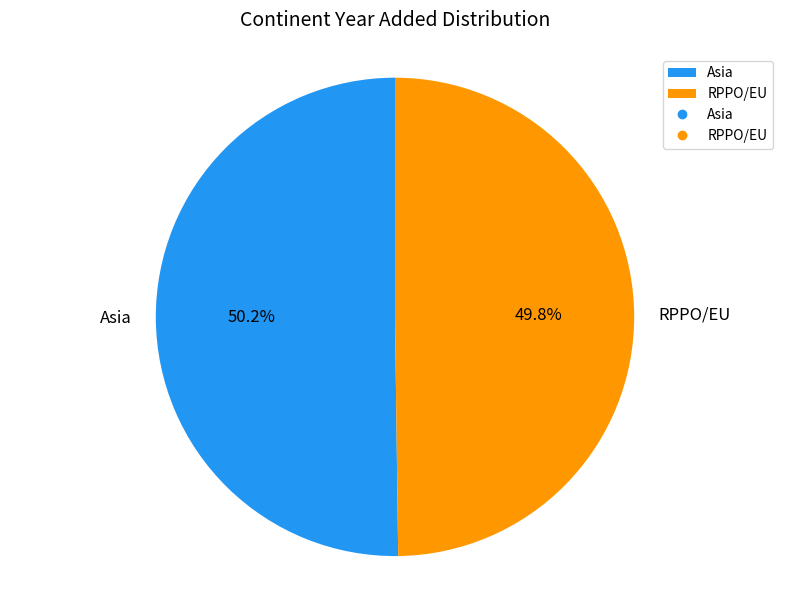

The RPPO/EU slice represents 41% of the pie. True or false?

False